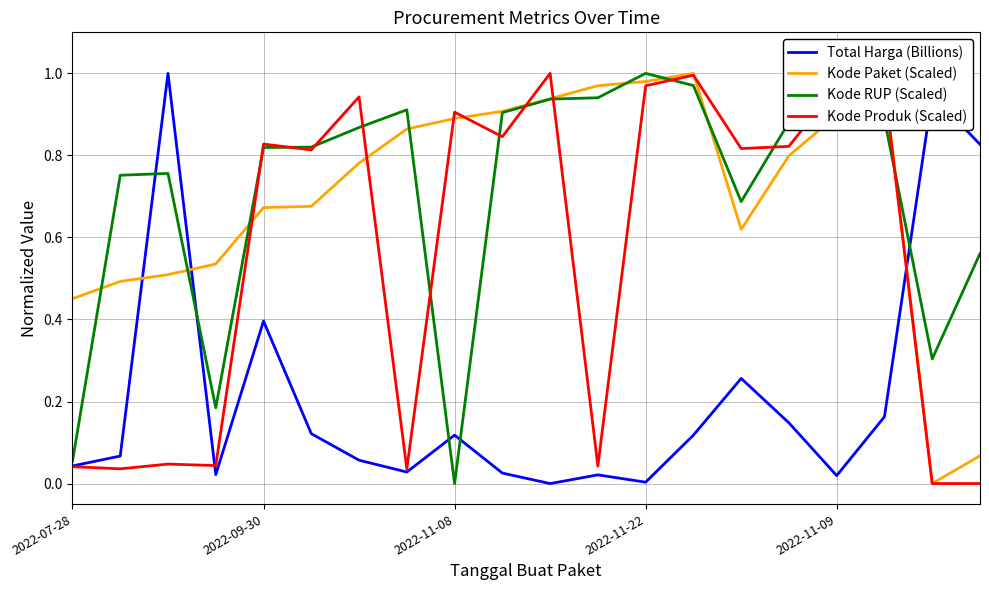

After their last crossing, which series has the higher values: Kode Paket (Scaled) or Total Harga (Billions)?

Total Harga (Billions)